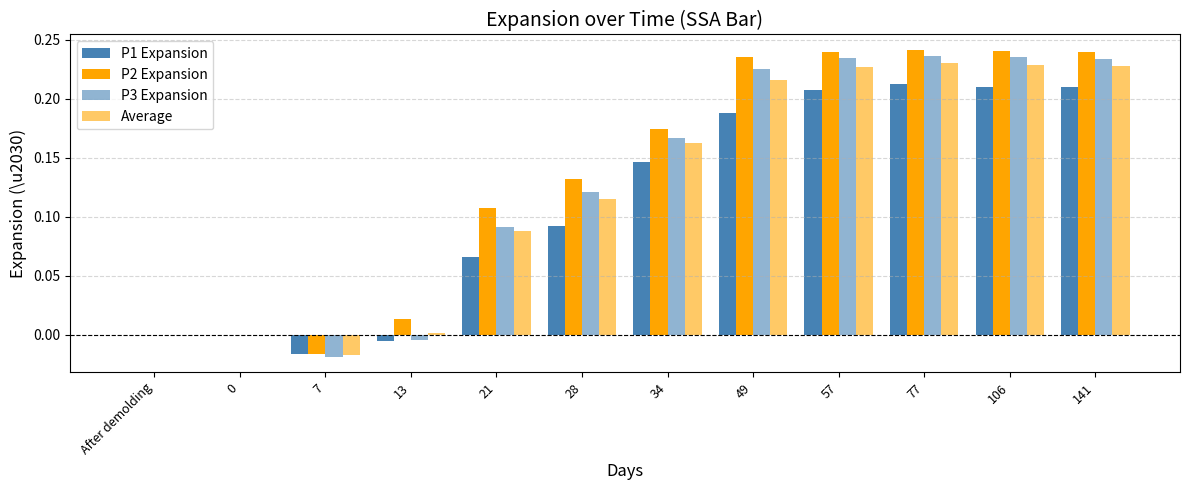

What is the difference between the maximum and second lowest values in the P3 Expansion series?

0.2